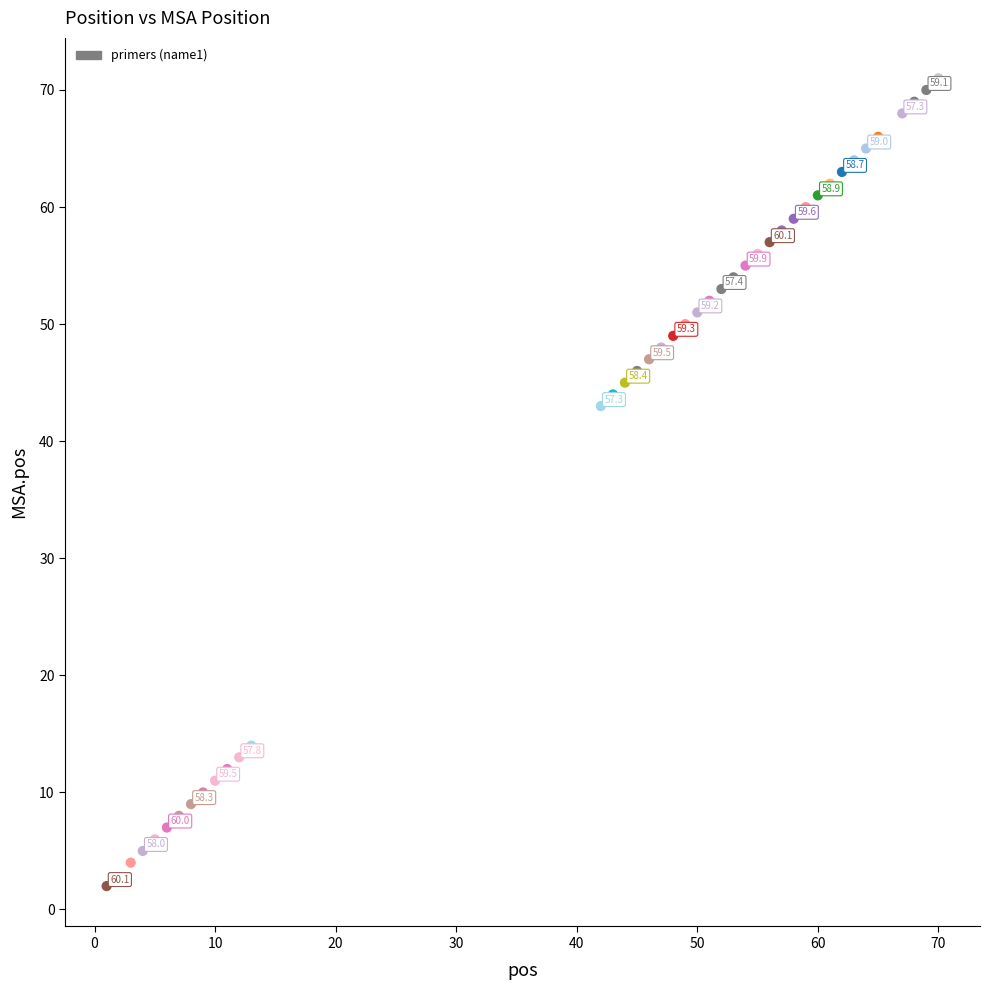

What is the range of Y values (max minus min)?

69